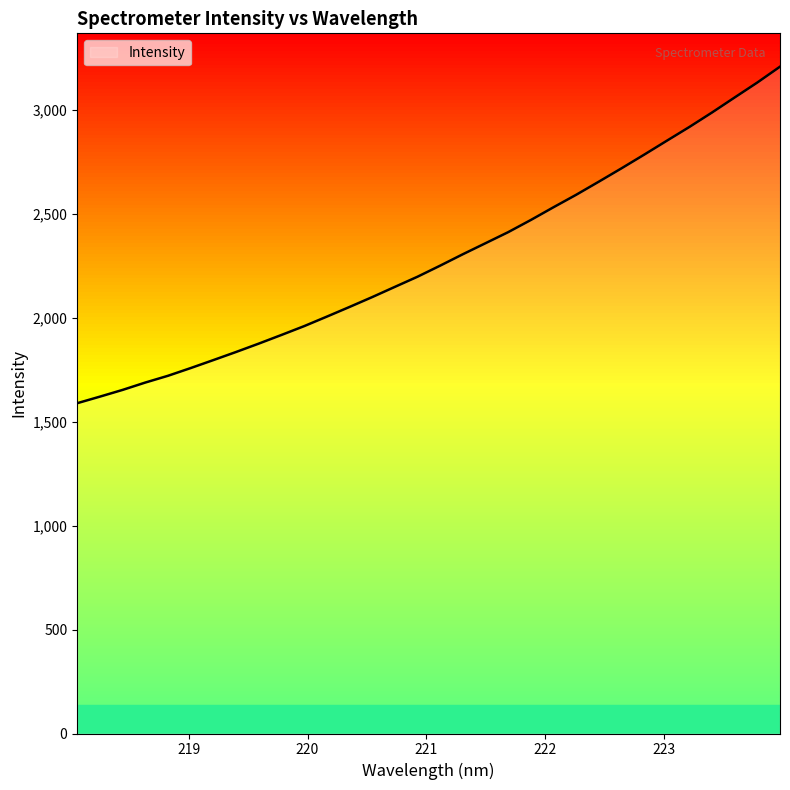

What is the greatest value displayed?

3209.2